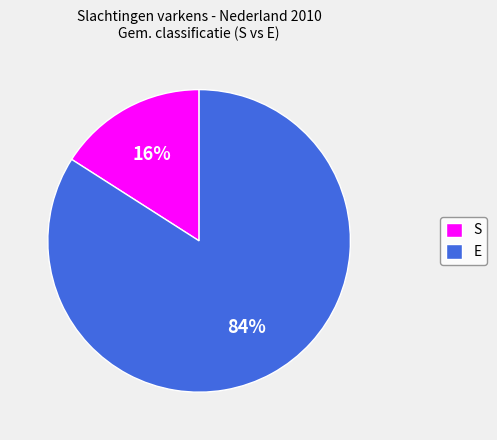

To the nearest percent, what portion does E represent?

84%